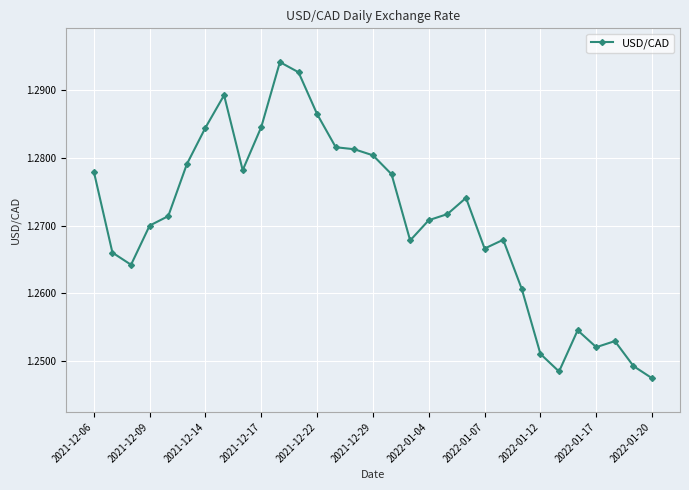

How many values are between 1 and 2?

31